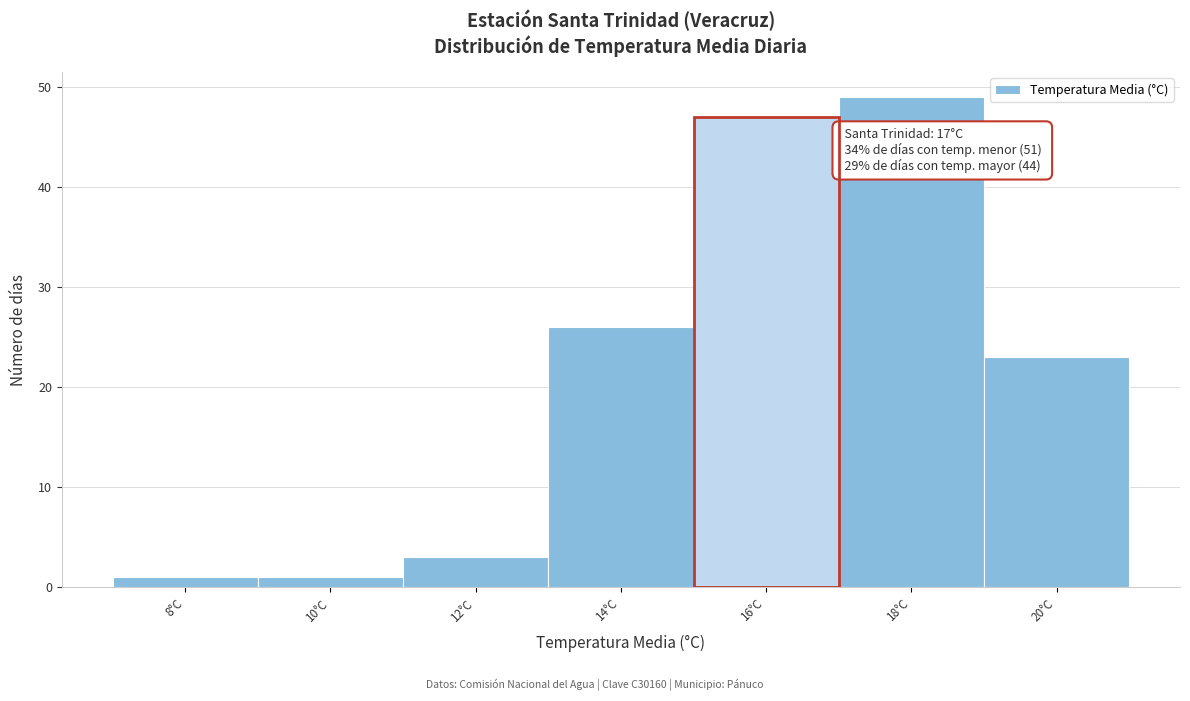

Reading left to right, what are all the values shown in this chart?

8°C=1	10°C=1	12°C=3	14°C=26	16°C=47	18°C=49	20°C=23